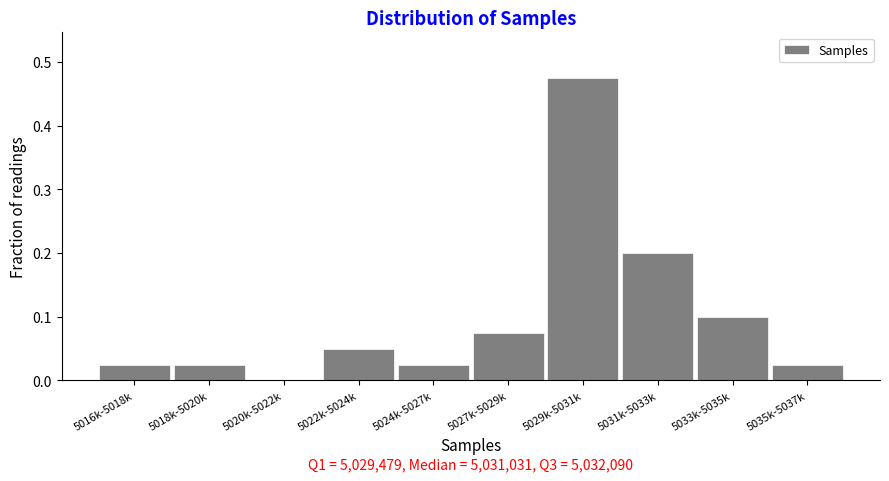

Which has a higher value, 5029k-5031k or 5027k-5029k?

5029k-5031k